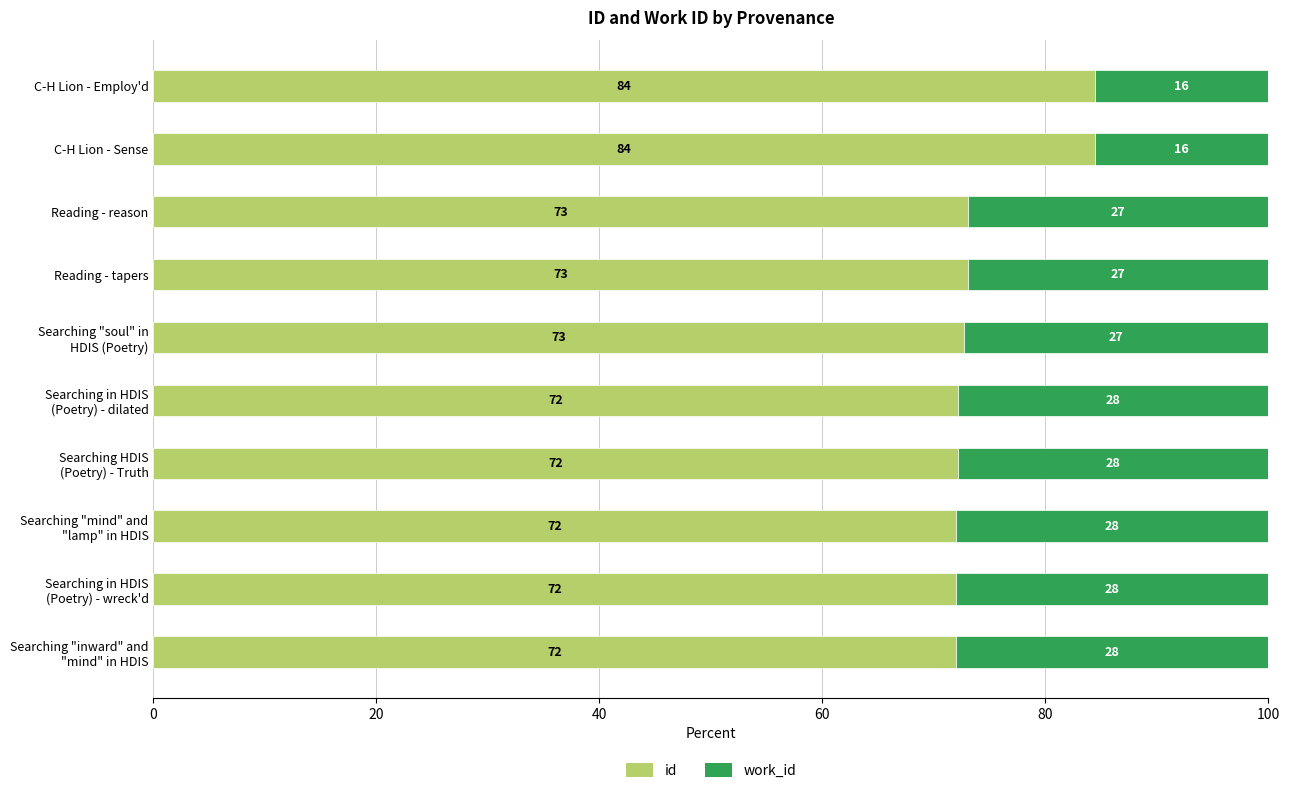

What is the total value across all series at C-H Lion - Employ'd?

100.0